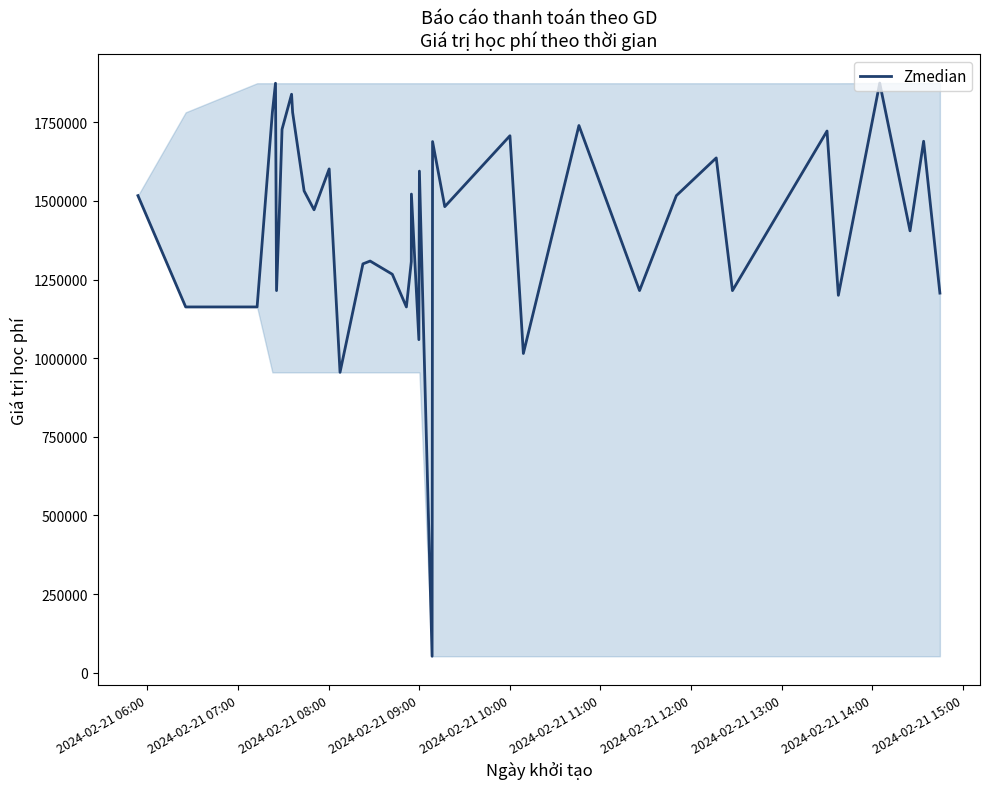

What is the minimum value shown in the chart?

52000